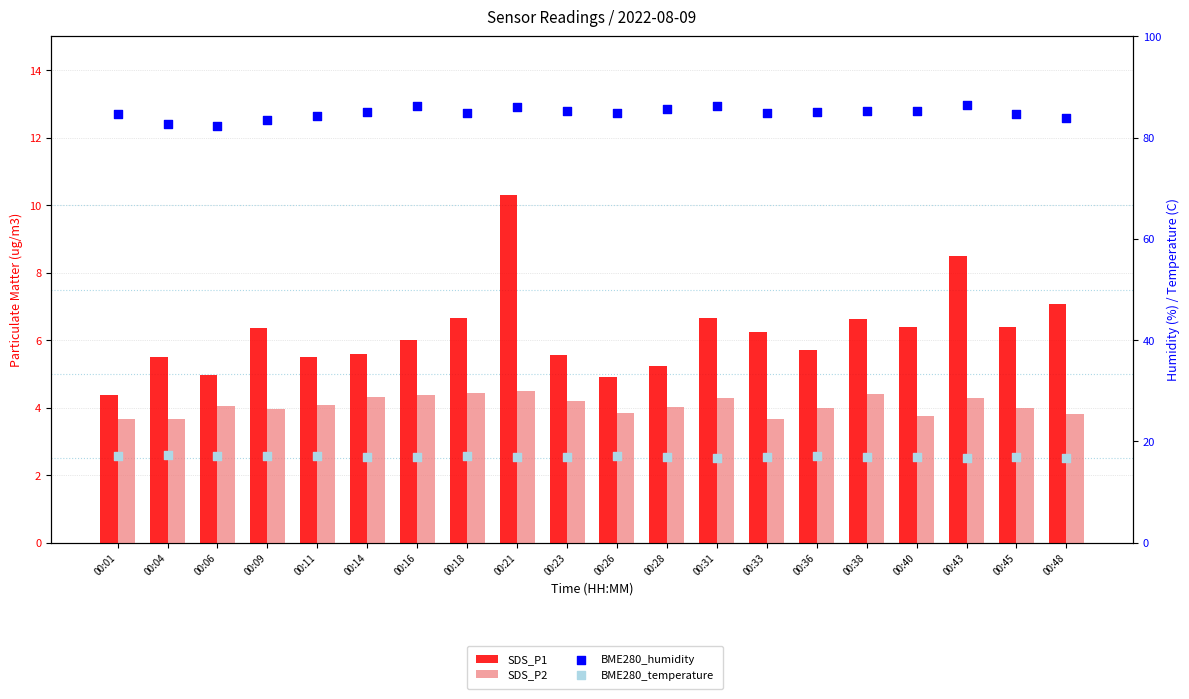

Is the value of SDS_P2 at 00:14 greater than the value of SDS_P1 at 00:16?

No